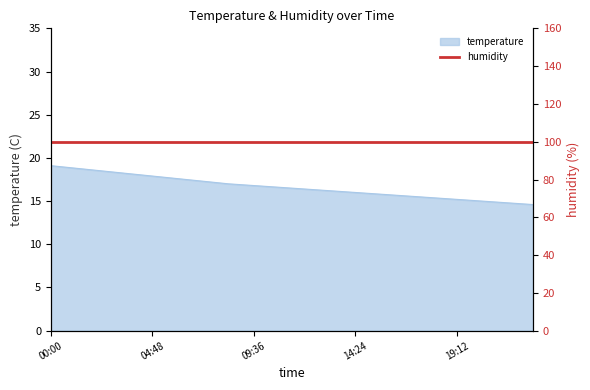

What is the difference between the second highest and second lowest values?

4.0